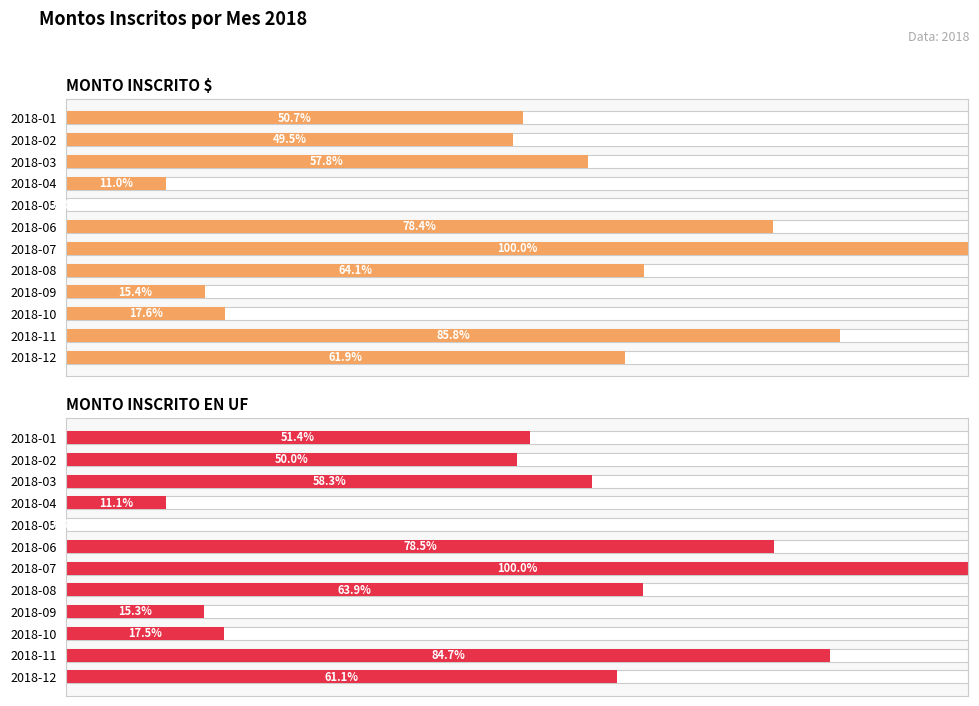

Rank the series at 2018-12 from lowest to highest value.

MONTO INSCRITO EN UF, MONTO INSCRITO $